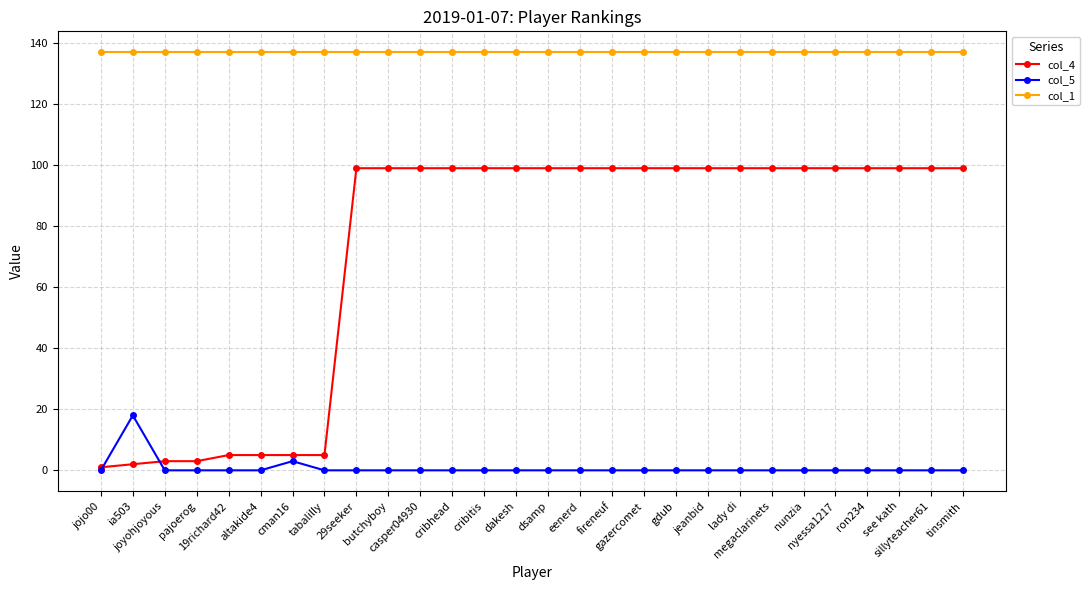

Rank the series by their maximum value, from lowest to highest.

col_5, col_4, col_1